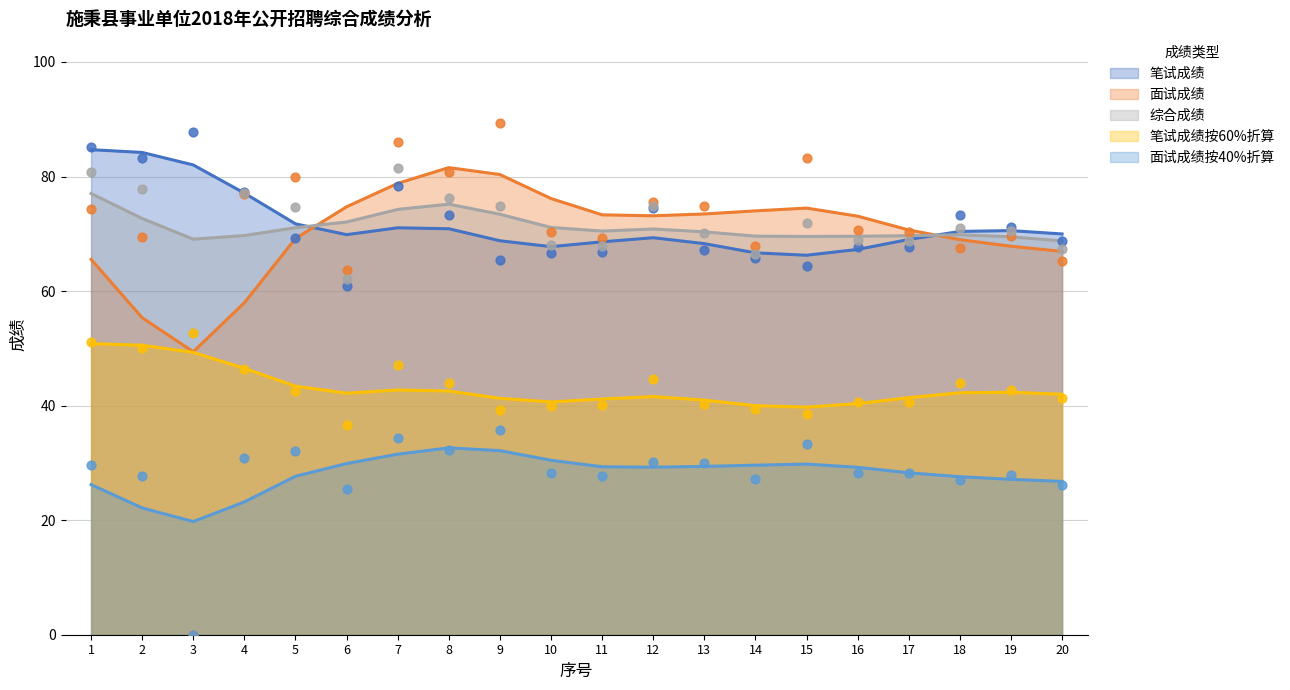

What are all the series names shown in the legend?

笔试成绩, 面试成绩, 综合成绩, 笔试成绩按60%折算, 面试成绩按40%折算